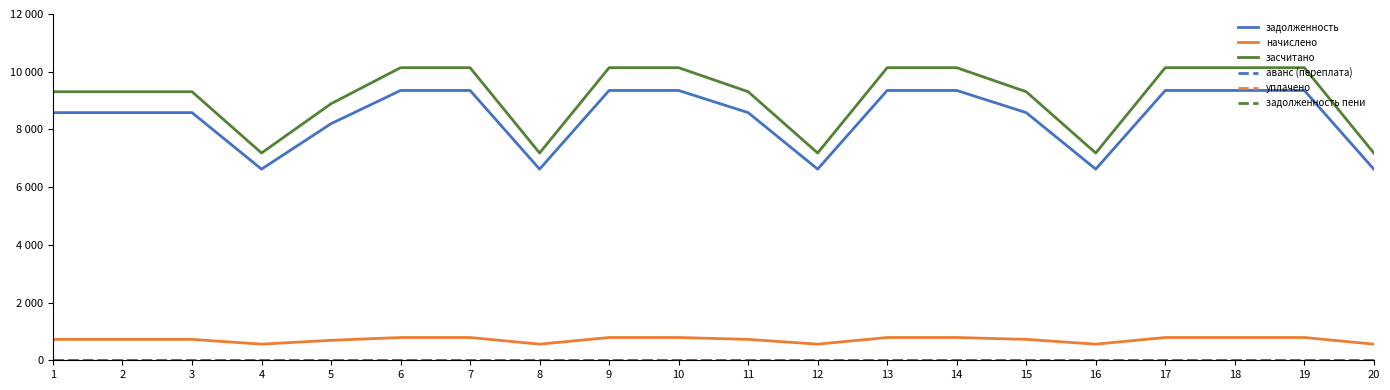

Does the chart have visible grid lines?

No